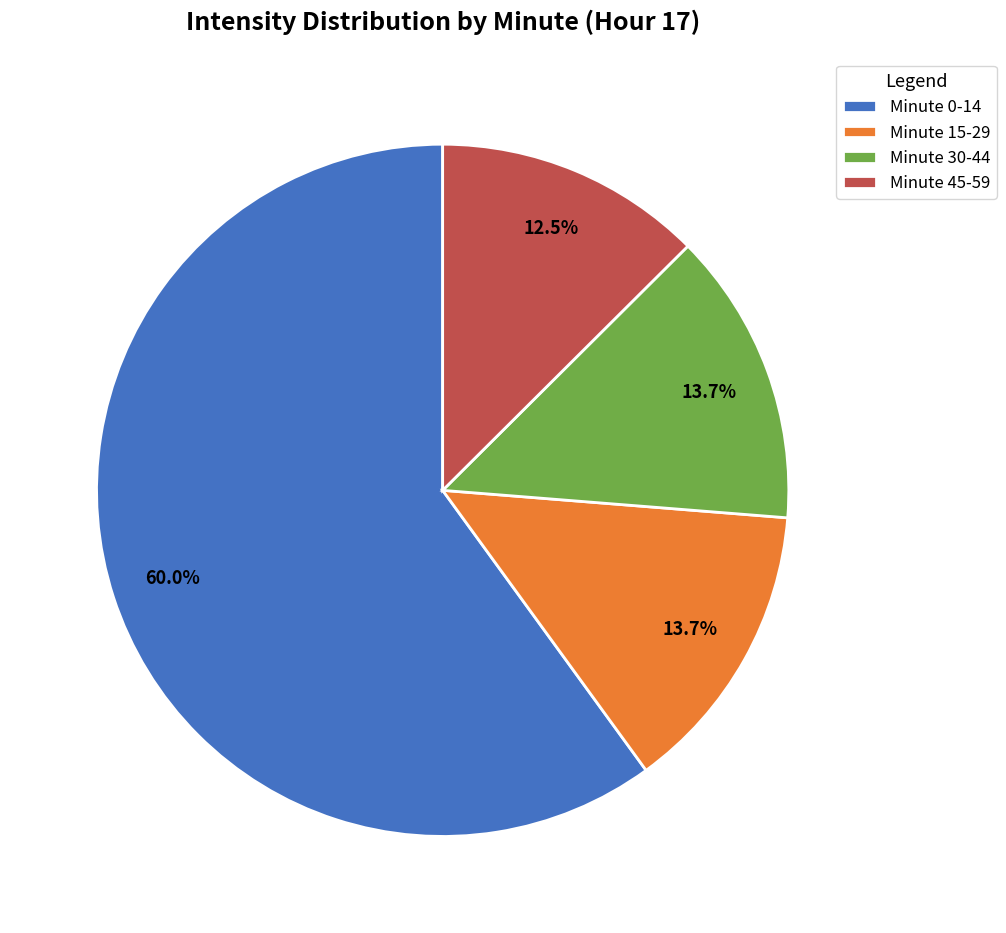

Between Minute 0-14 and Minute 45-59, which is larger?

Minute 0-14